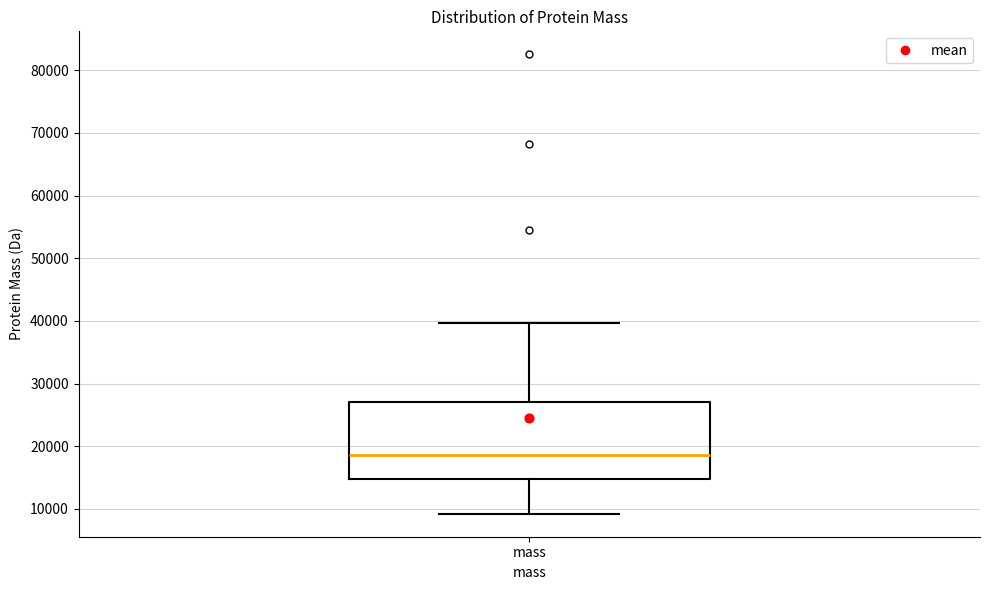

Transcribe this box plot: give where the median line is, the range the box spans, and where the two whiskers end, as read against the y-axis. The values are not printed on the chart, so give them approximately, as read against the axis.

median 19000, box 15000 to 27000, whiskers 9000 to 40000